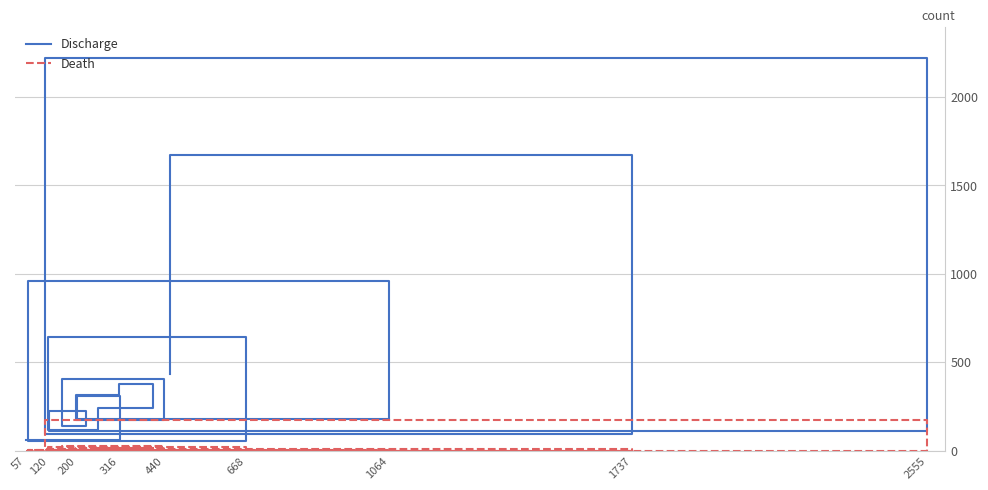

What are all the series names shown in the legend?

Discharge, Death